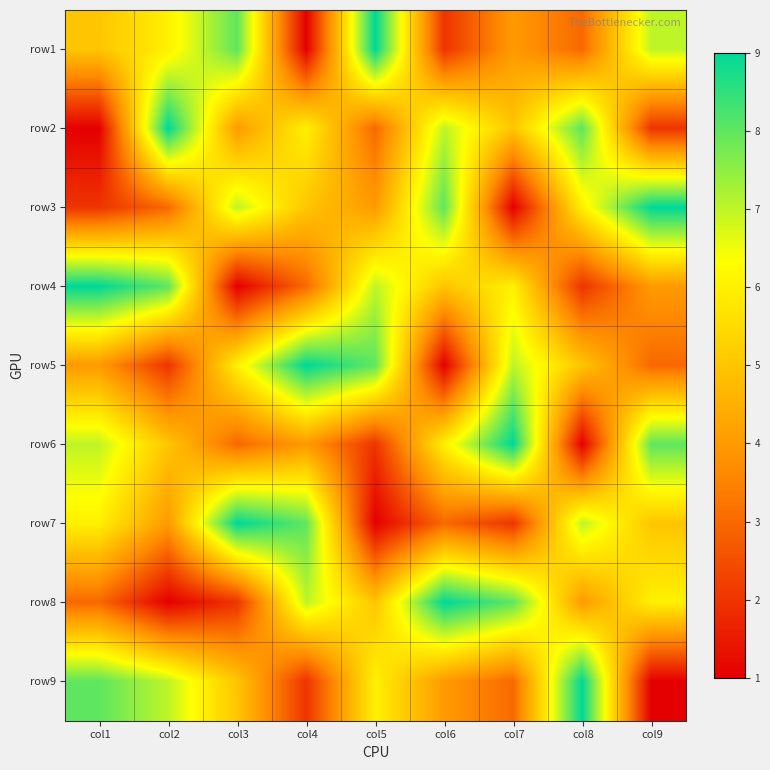

Rank the series at col5 from highest to lowest value.

row1, row5, row4, row9, row8, row3, row2, row6, row7